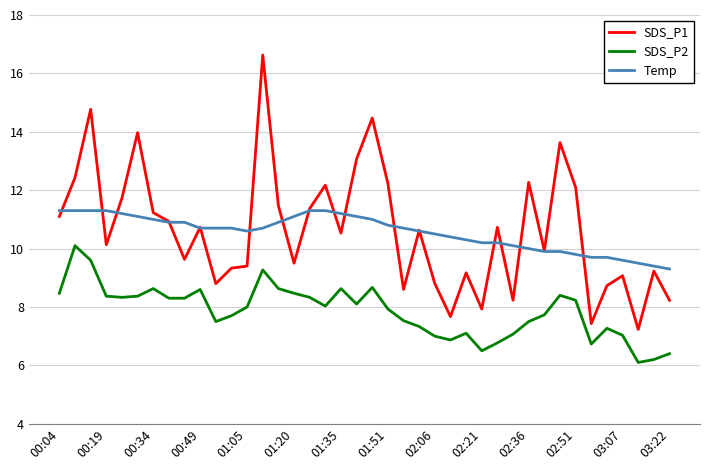

True or false: SDS_P1 and SDS_P2 cross at least once.

False